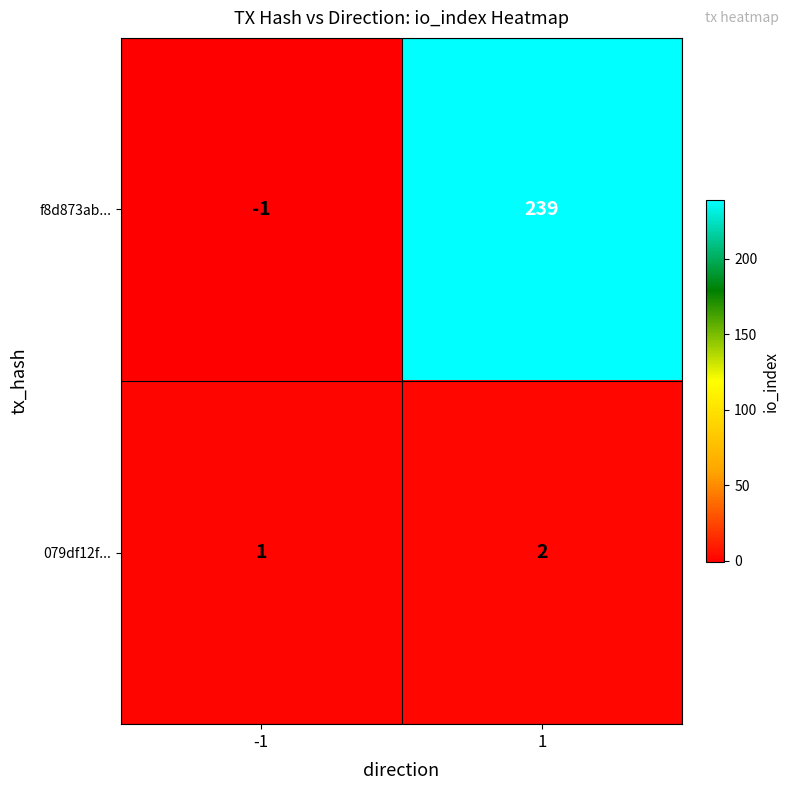

Reading left to right, list all the values displayed in this chart.

f8d873ab...: -1	239
079df12f...: 1	2